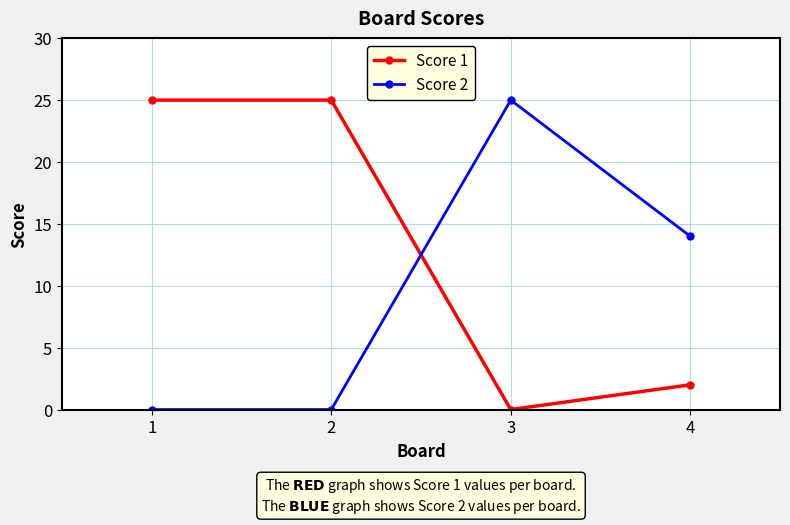

How many intersections are there between Score 1 and Score 2?

1